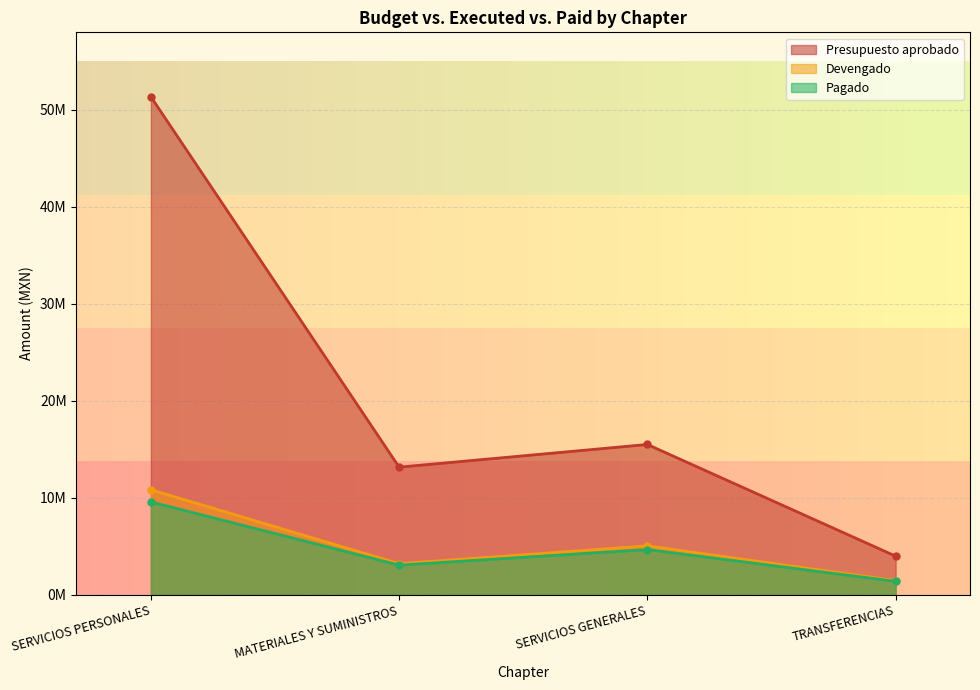

The Presupuesto aprobado series shows 15499349.4 at SERVICIOS GENERALES. True or false?

True